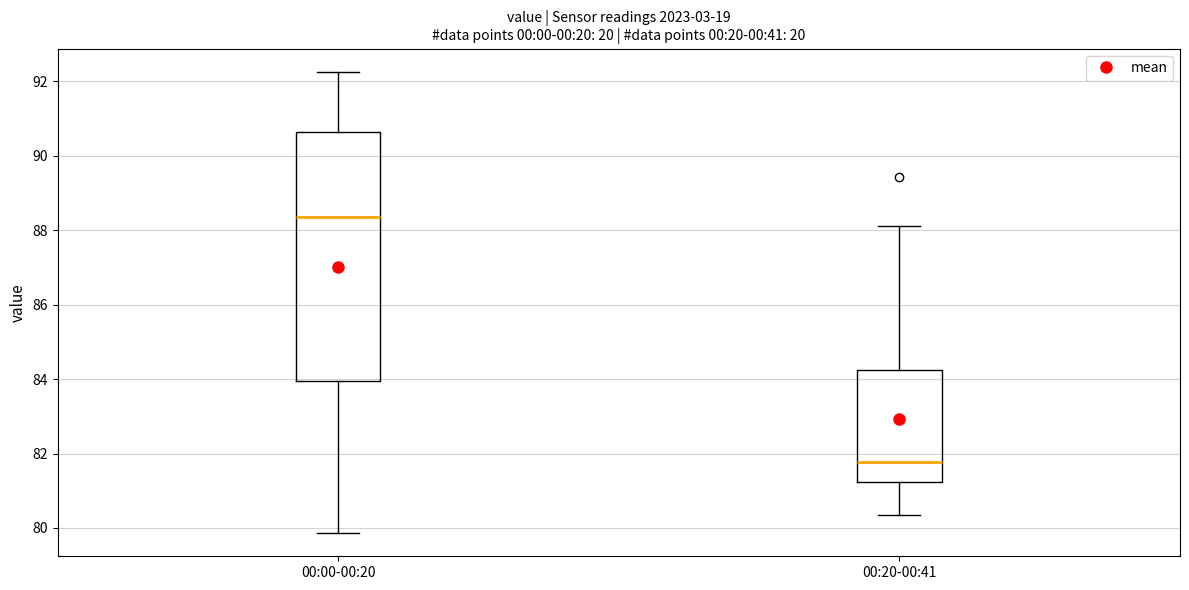

Where does the upper whisker of the box for 00:00-00:20 end on the y-axis? The values are not printed on the chart, so give them approximately, as read against the axis.

92.2